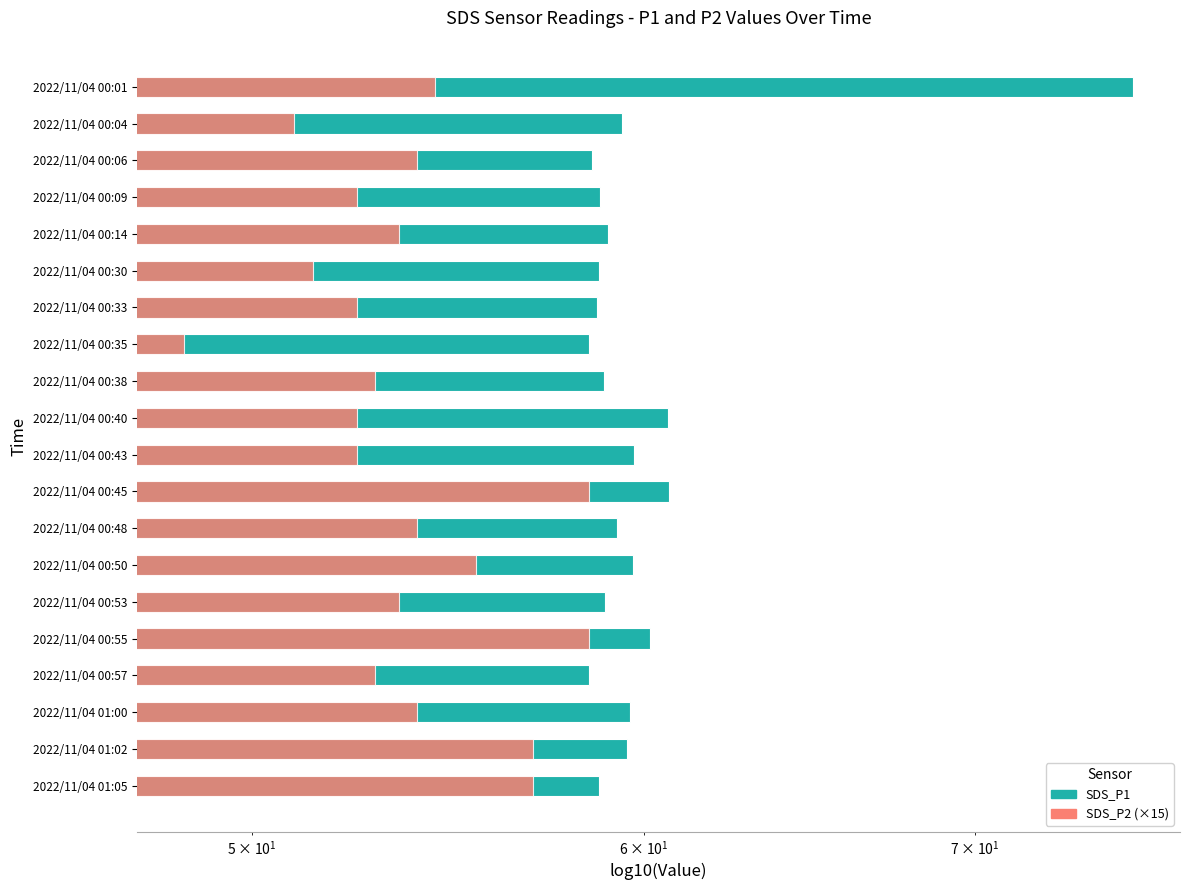

What is the sum of the SDS_P1 values at 2022/11/04 00:40 and 2022/11/04 00:55?

120.8